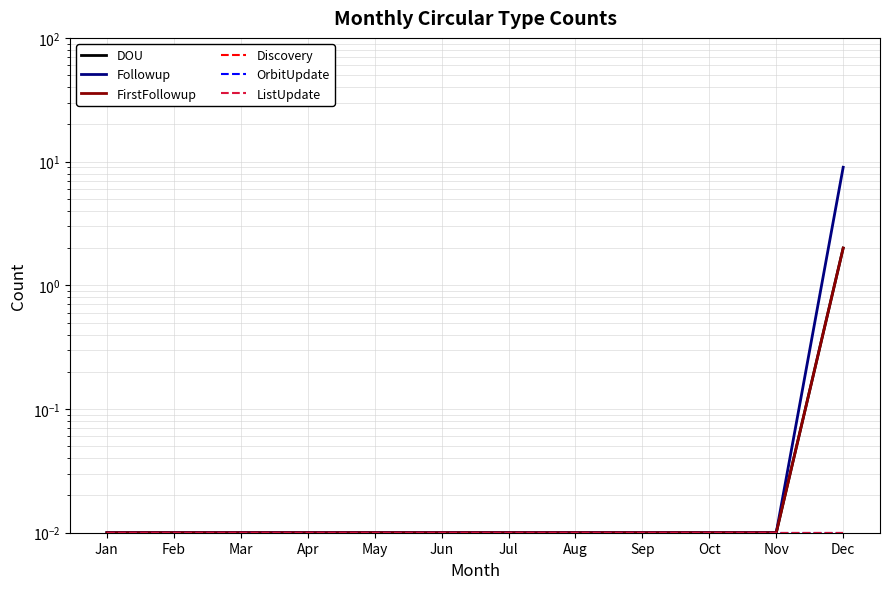

Reading right to left, transcribe all the data shown in this chart.

DOU: 2.0	0.0	0.0	0.0	0.0	0.0	0.0	0.0	0.0	0.0	0.0	0.0
Followup: 9.0	0.0	0.0	0.0	0.0	0.0	0.0	0.0	0.0	0.0	0.0	0.0
FirstFollowup: 2.0	0.0	0.0	0.0	0.0	0.0	0.0	0.0	0.0	0.0	0.0	0.0
Discovery: 0.0	0.0	0.0	0.0	0.0	0.0	0.0	0.0	0.0	0.0	0.0	0.0
OrbitUpdate: 0.0	0.0	0.0	0.0	0.0	0.0	0.0	0.0	0.0	0.0	0.0	0.0
ListUpdate: 0.0	0.0	0.0	0.0	0.0	0.0	0.0	0.0	0.0	0.0	0.0	0.0